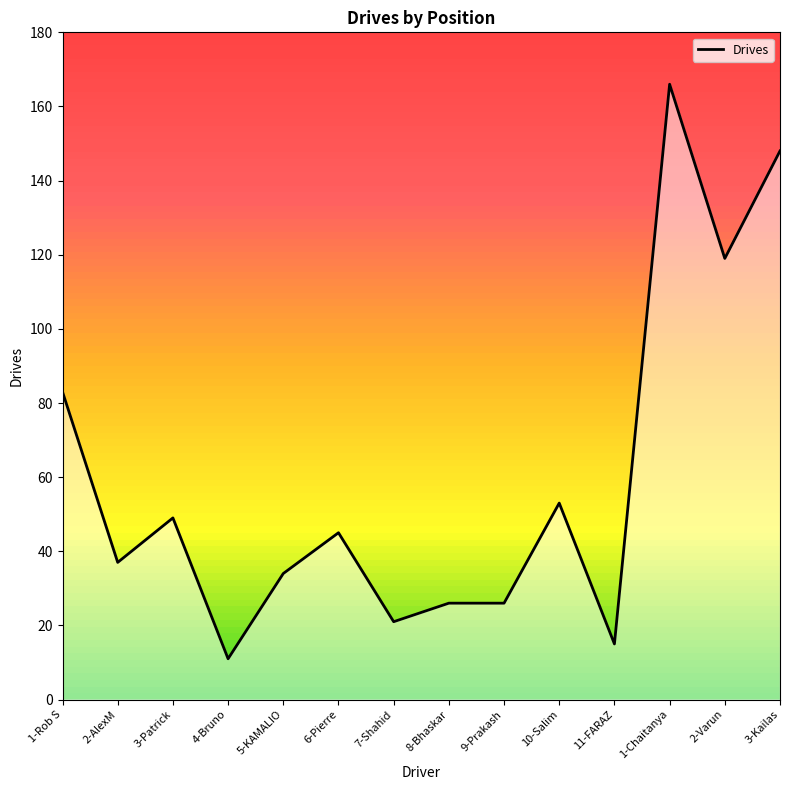

Which category has the lowest value across all series?

4-Bruno